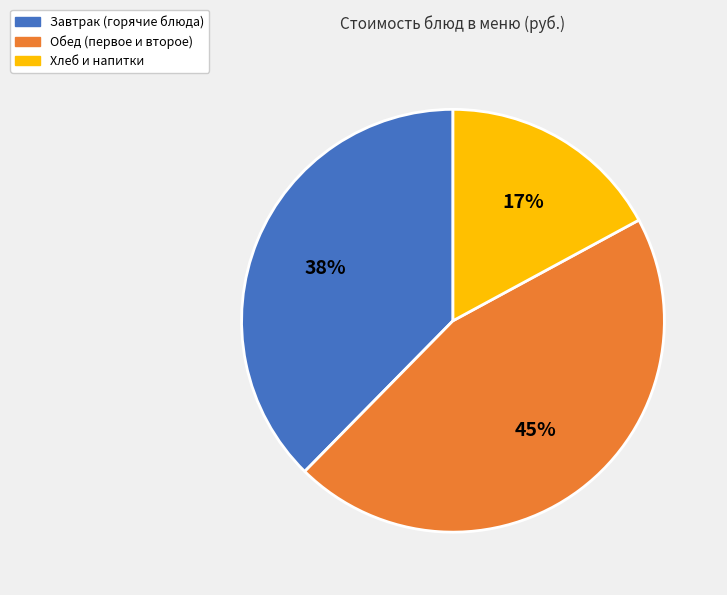

Which slice is the smallest?

Хлеб и напитки